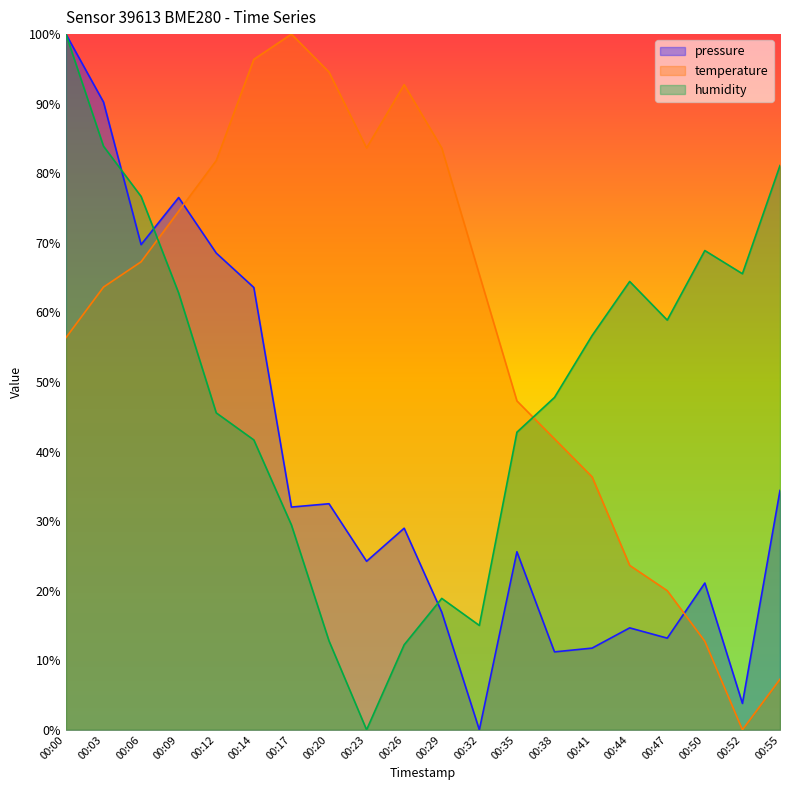

How many times do pressure and temperature cross each other?

2